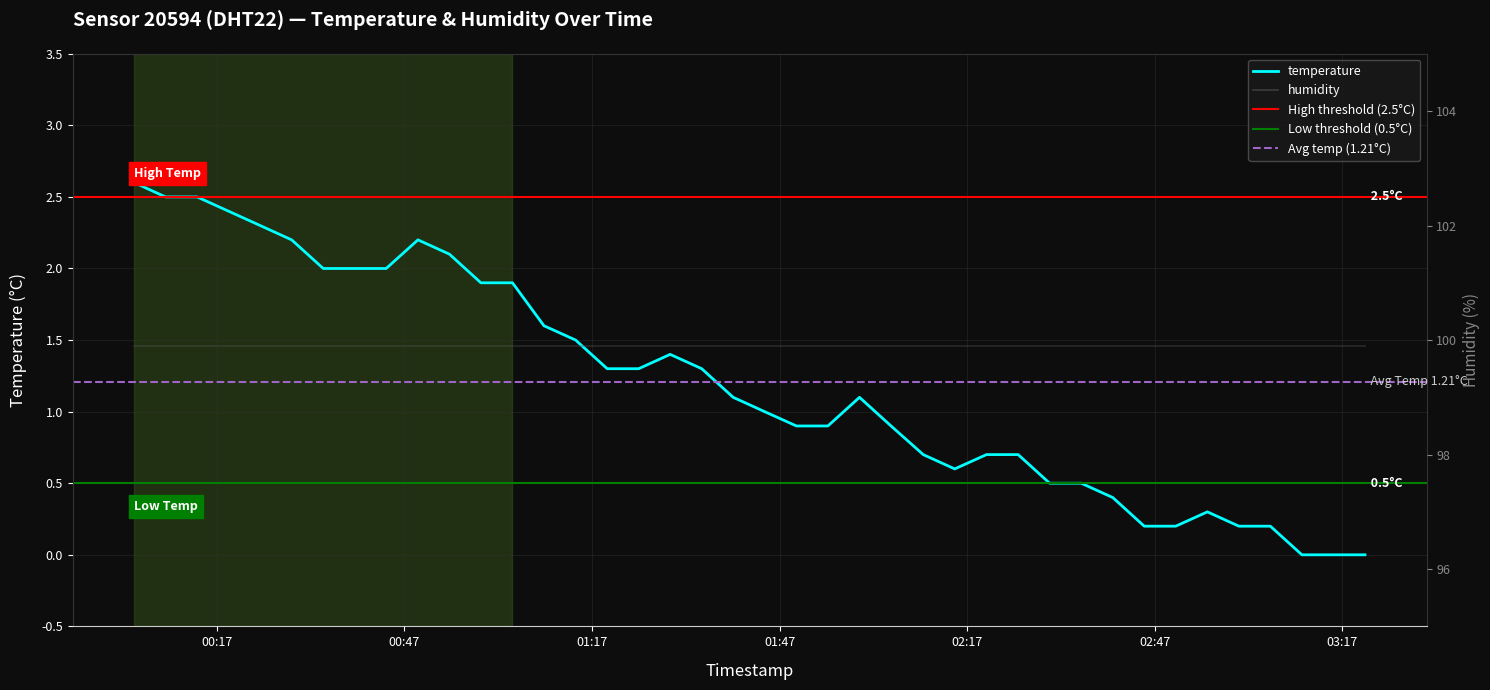

Which series has the largest total across all categories?

humidity